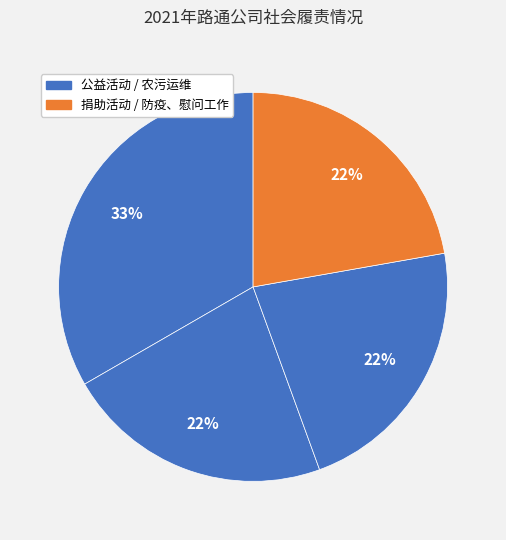

Rank the categories by value from highest to lowest.

公益活动, 捐助活动, 农污运维, 防疫、慰问工作